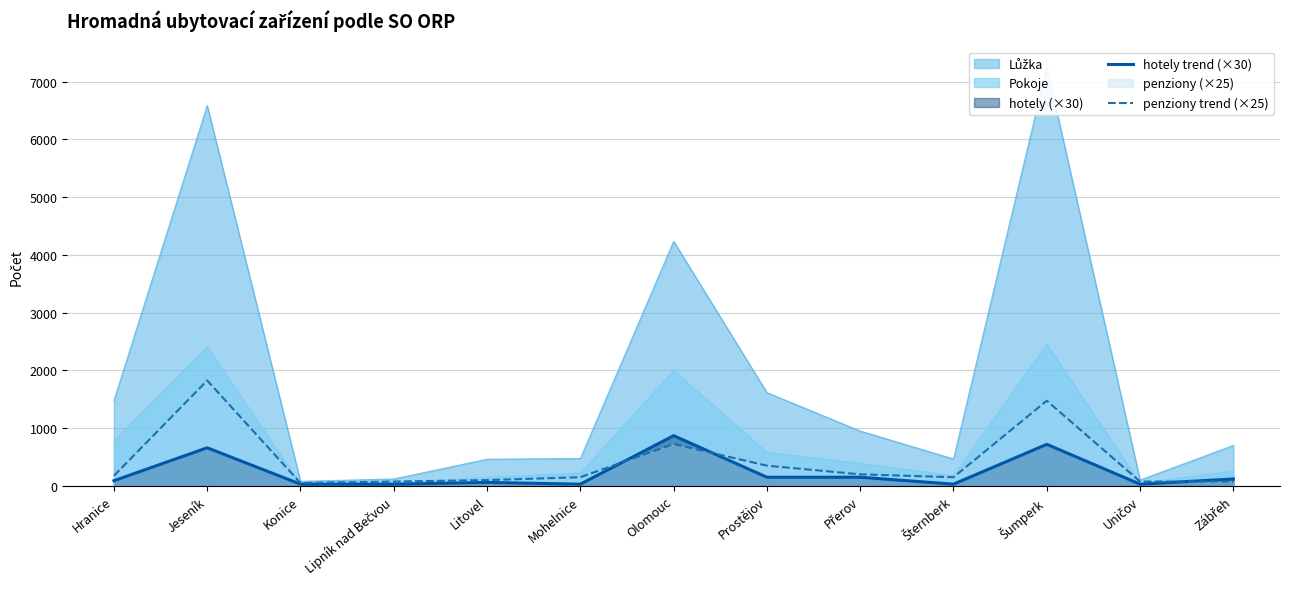

At how many categories does at least one series exceed 646?

3